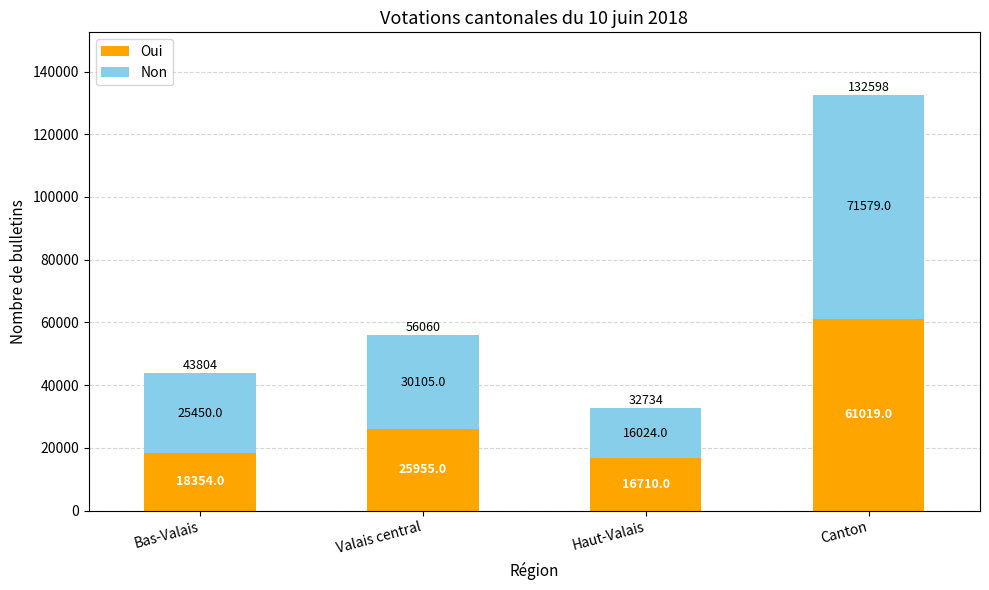

What is the difference between the Oui values at Canton and Valais central?

35064